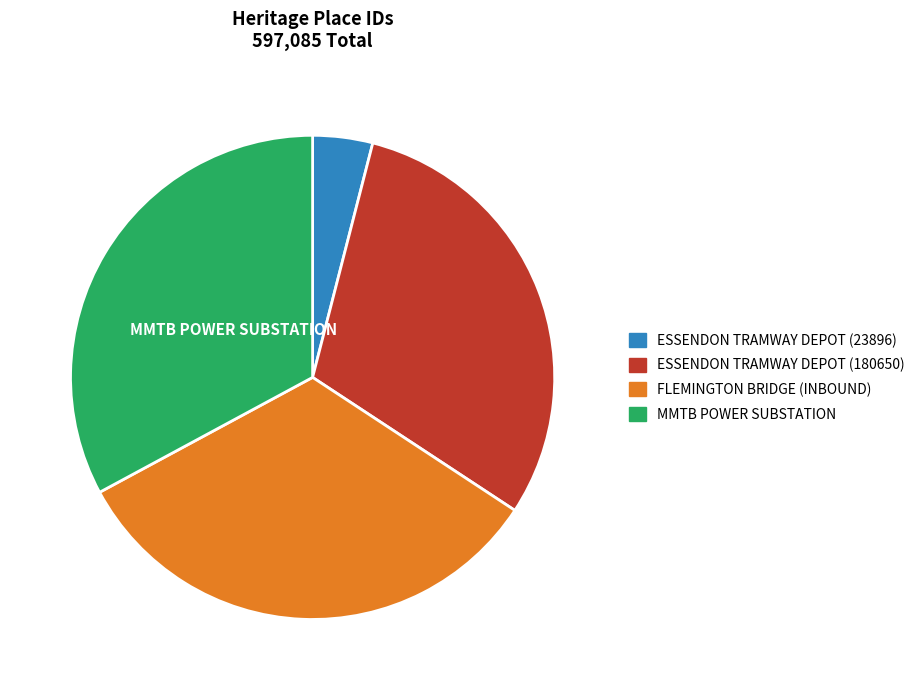

What is the smallest slice in the pie chart?

ESSENDON TRAMWAY DEPOT (23896)